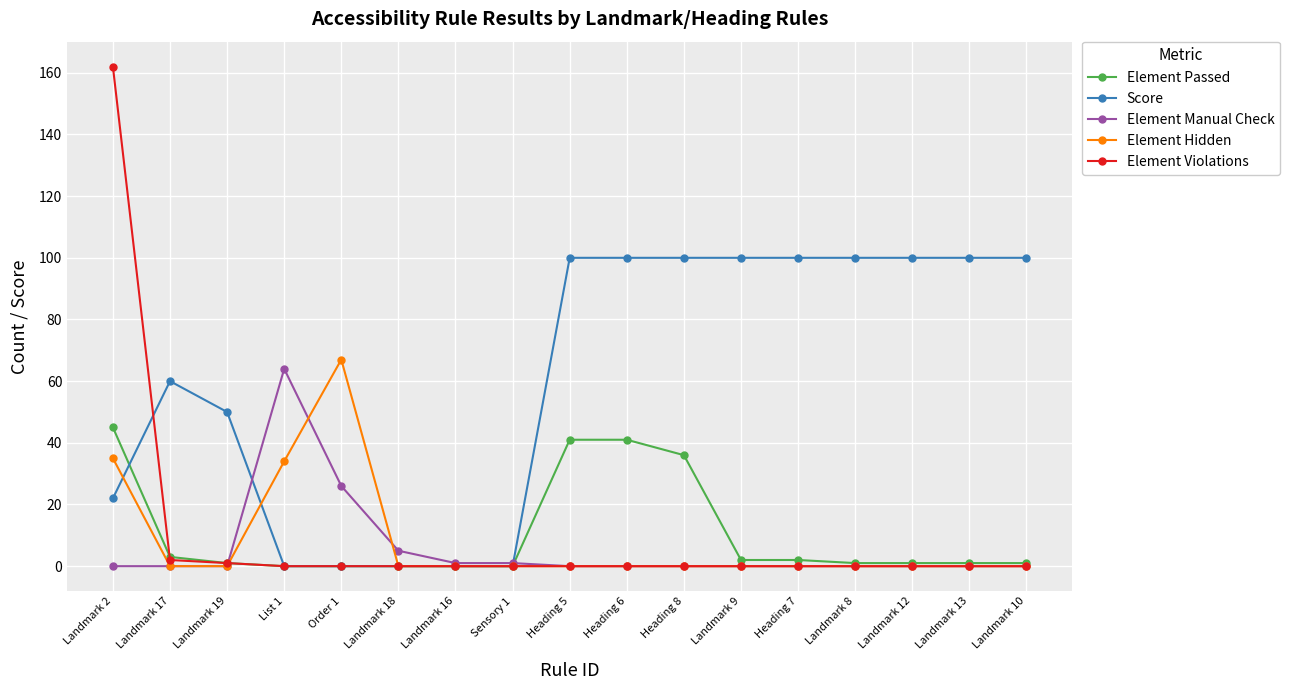

Rank the series by their maximum value, from highest to lowest.

Element Violations, Score, Element Hidden, Element Manual Check, Element Passed